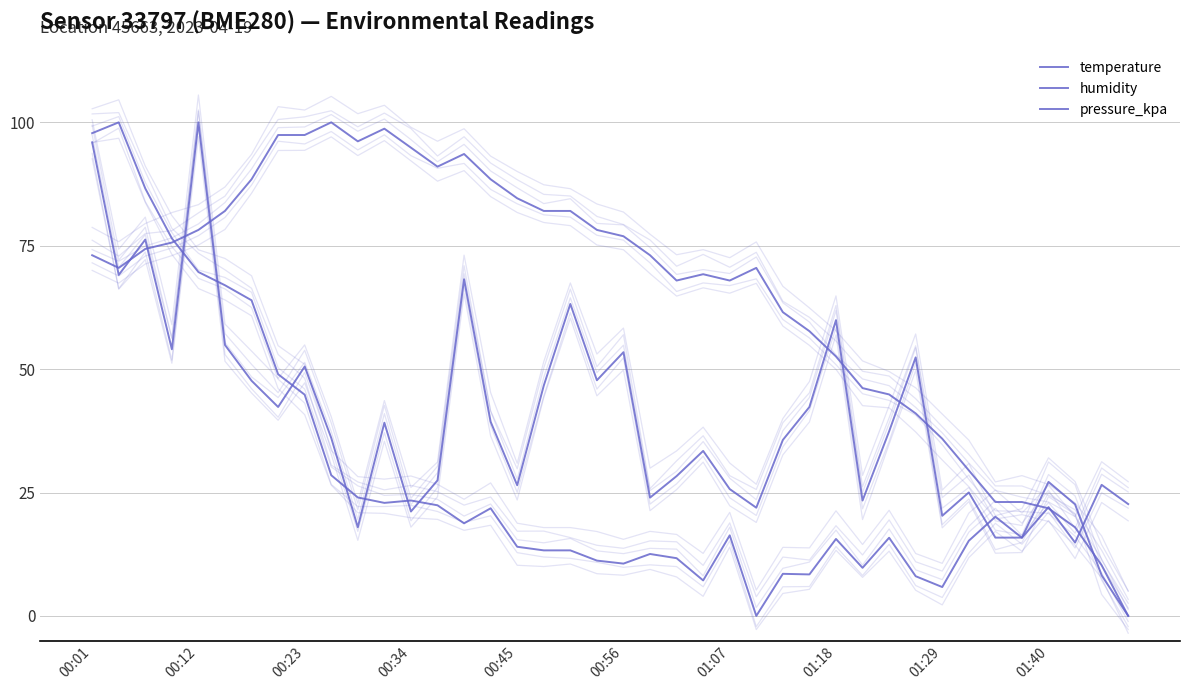

Is this an area chart (filled region under the line)?

No